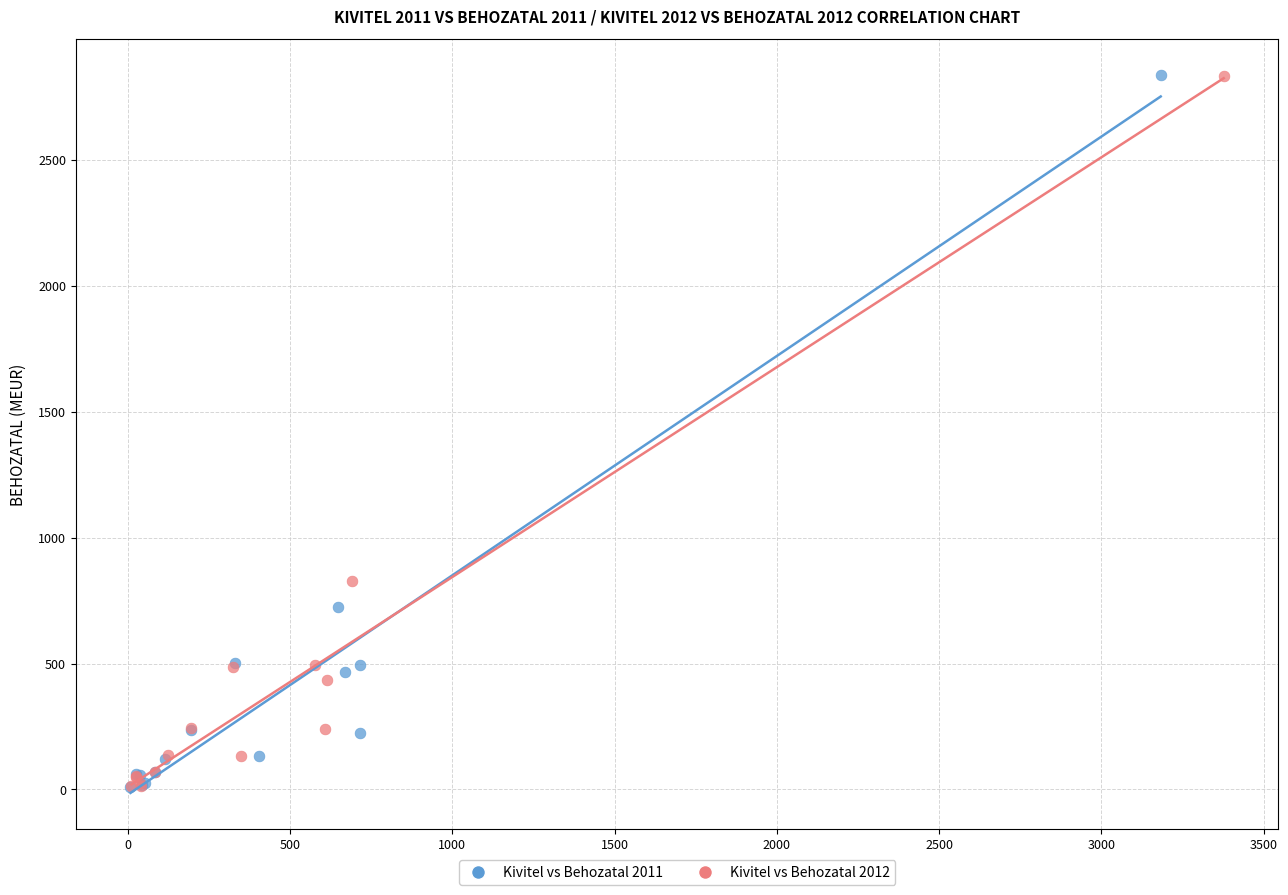

What are all the series names shown in the legend?

Kivitel vs Behozatal 2011, Kivitel vs Behozatal 2012